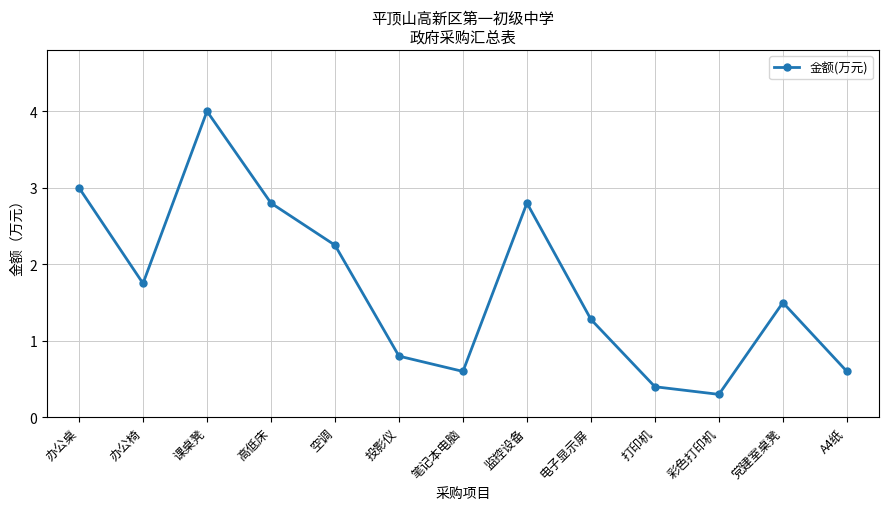

What is the label of the 8th point from the left?

监控设备